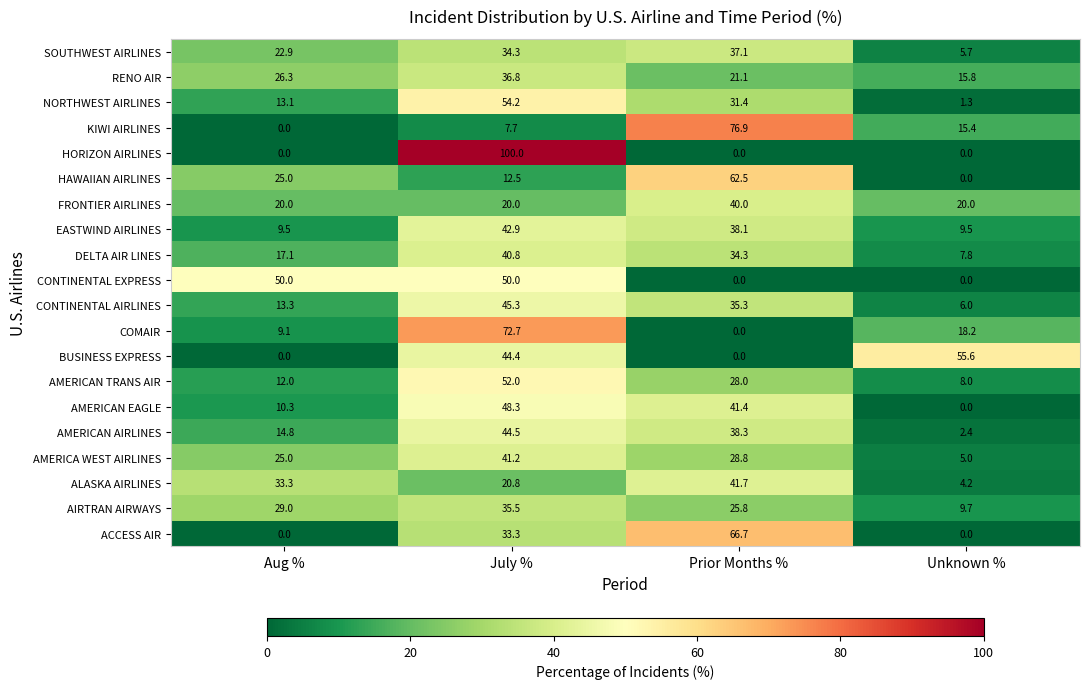

What is the total value across all series at Aug %?

330.7